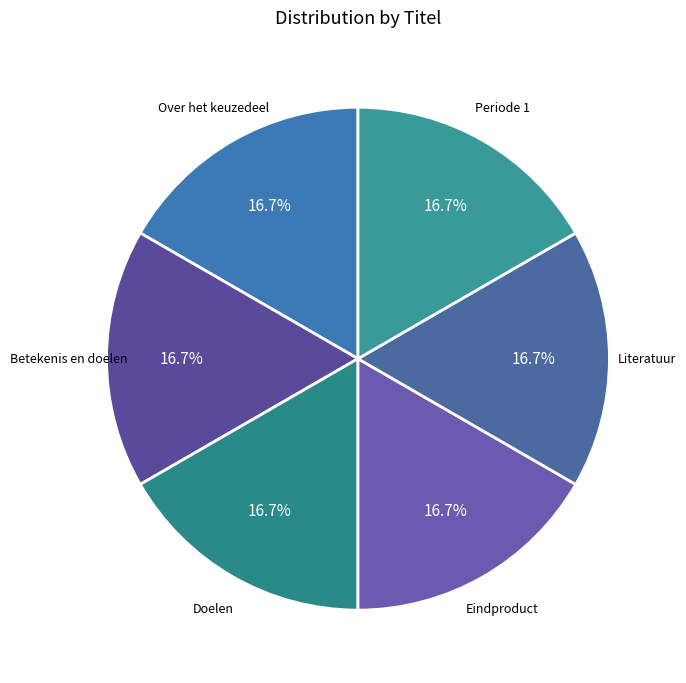

Does any single category account for the majority?

No